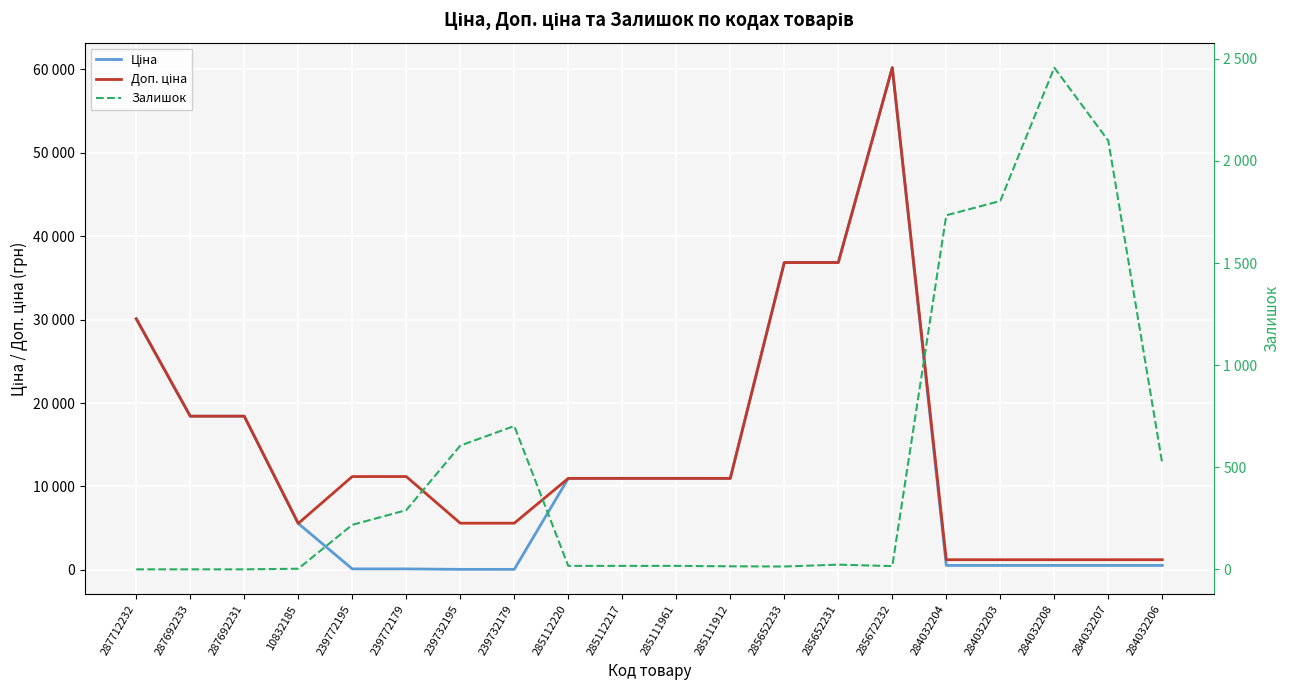

The value of Ціна at 239772195 is 111.8. True or false?

True